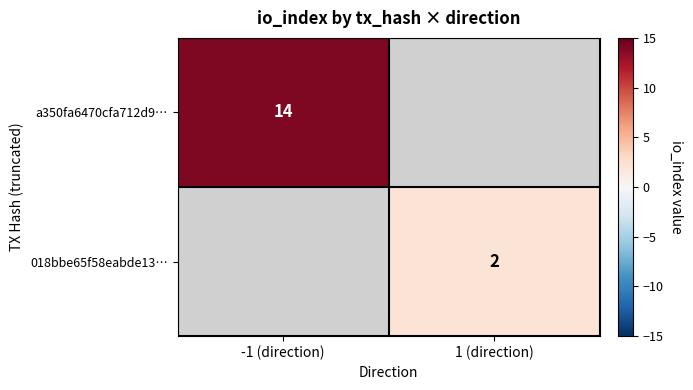

The value of a350fa6470cfa712d9… at -1 (direction) is 6. True or false?

False